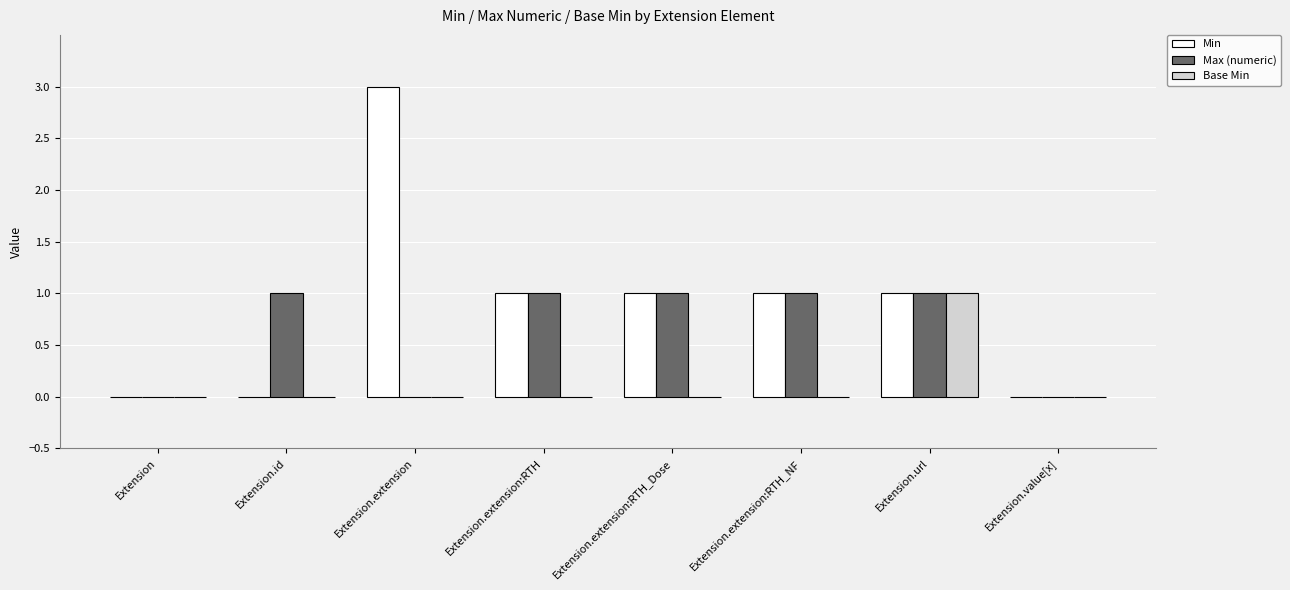

How many series are shown in this chart?

3